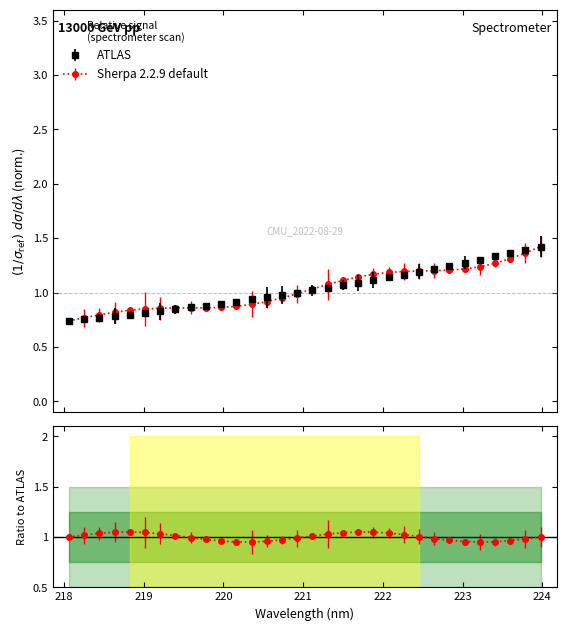

The chart shows a value of 1.3 at 223.0264. True or false?

True